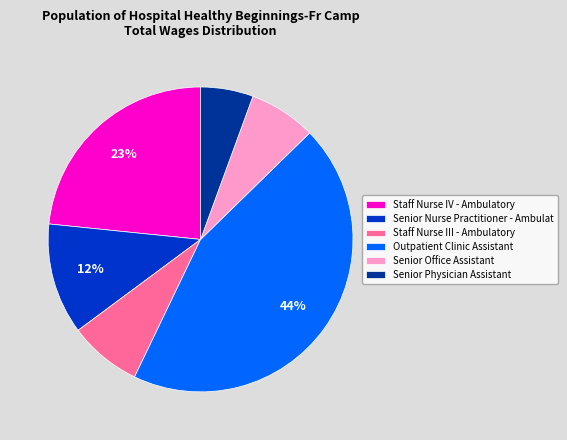

Does any single category account for the majority?

No